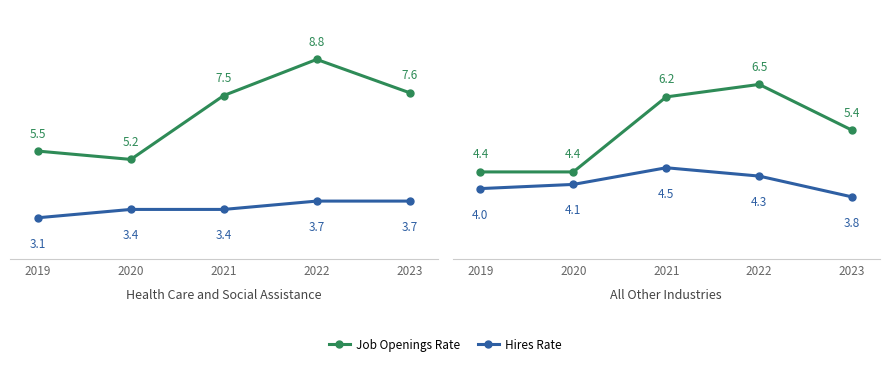

List the labels in order of Hires Rate value, smallest first.

2023, 2019, 2020, 2022, 2021